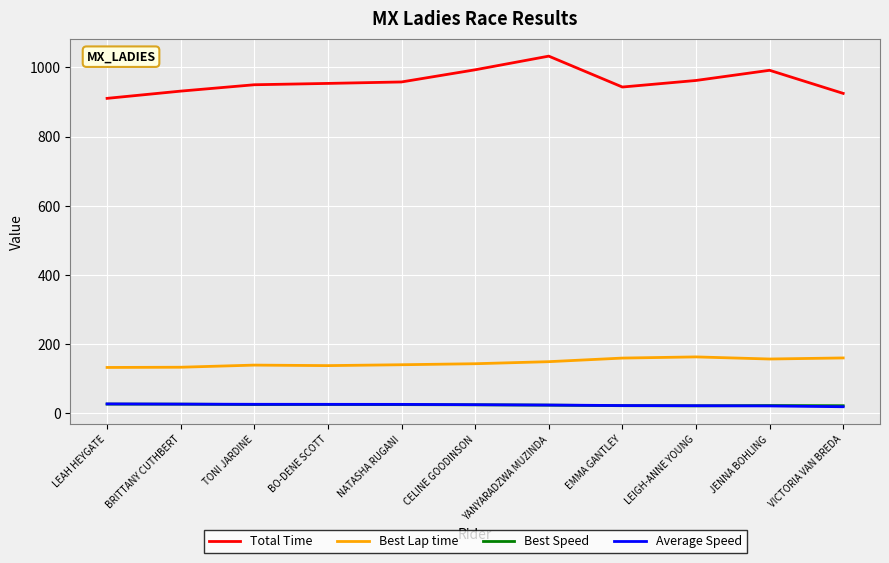

What is the difference between the Best Lap time values at VICTORIA VAN BREDA and CELINE GOODINSON?

16.7